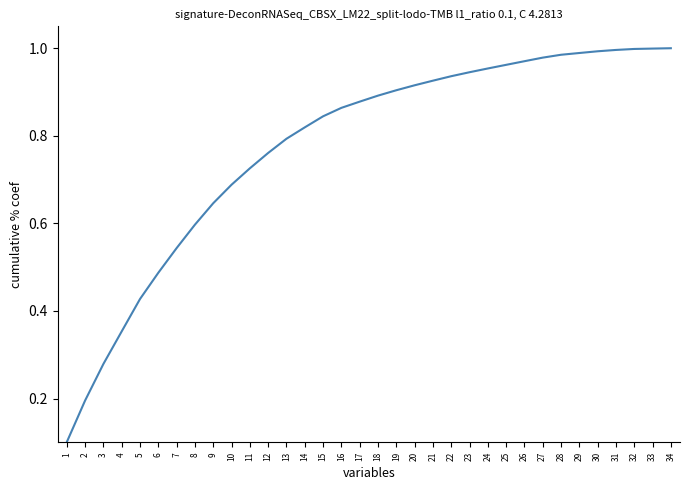

True or false: the data shows 0.4 at 10.

False